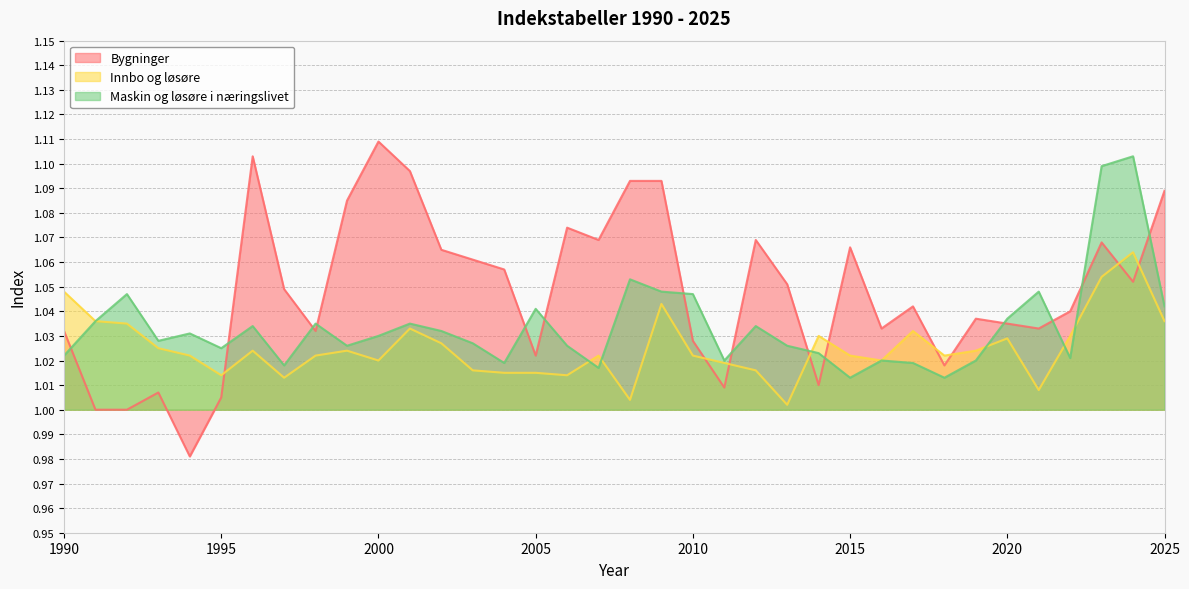

Reading right to left, transcribe all the data shown in this chart.

Bygninger: 2025=1.1	2024=1.1	2023=1.1	2022=1.0	2021=1.0	2020=1.0	2019=1.0	2018=1.0	2017=1.0	2016=1.0	2015=1.1	2014=1.0	2013=1.1	2012=1.1	2011=1.0	2010=1.0	2009=1.1	2008=1.1	2007=1.1	2006=1.1	2005=1.0	2004=1.1	2003=1.1	2002=1.1	2001=1.1	2000=1.1	1999=1.1	1998=1.0	1997=1.0	1996=1.1	1995=1.0	1994=1.0	1993=1.0	1992=1.0	1991=1.0	1990=1.0
Innbo og løsøre: 2025=1.0	2024=1.1	2023=1.1	2022=1.0	2021=1.0	2020=1.0	2019=1.0	2018=1.0	2017=1.0	2016=1.0	2015=1.0	2014=1.0	2013=1.0	2012=1.0	2011=1.0	2010=1.0	2009=1.0	2008=1.0	2007=1.0	2006=1.0	2005=1.0	2004=1.0	2003=1.0	2002=1.0	2001=1.0	2000=1.0	1999=1.0	1998=1.0	1997=1.0	1996=1.0	1995=1.0	1994=1.0	1993=1.0	1992=1.0	1991=1.0	1990=1.0
Maskin og løsøre i næringslivet: 2025=1.0	2024=1.1	2023=1.1	2022=1.0	2021=1.0	2020=1.0	2019=1.0	2018=1.0	2017=1.0	2016=1.0	2015=1.0	2014=1.0	2013=1.0	2012=1.0	2011=1.0	2010=1.0	2009=1.0	2008=1.1	2007=1.0	2006=1.0	2005=1.0	2004=1.0	2003=1.0	2002=1.0	2001=1.0	2000=1.0	1999=1.0	1998=1.0	1997=1.0	1996=1.0	1995=1.0	1994=1.0	1993=1.0	1992=1.0	1991=1.0	1990=1.0